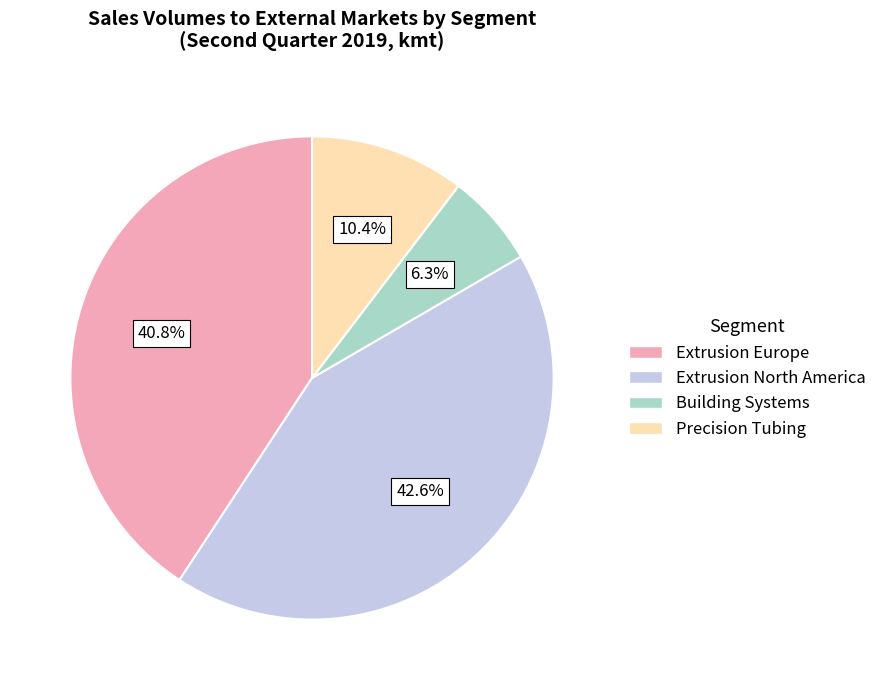

Rank the categories by value from highest to lowest.

Extrusion North America, Extrusion Europe, Precision Tubing, Building Systems